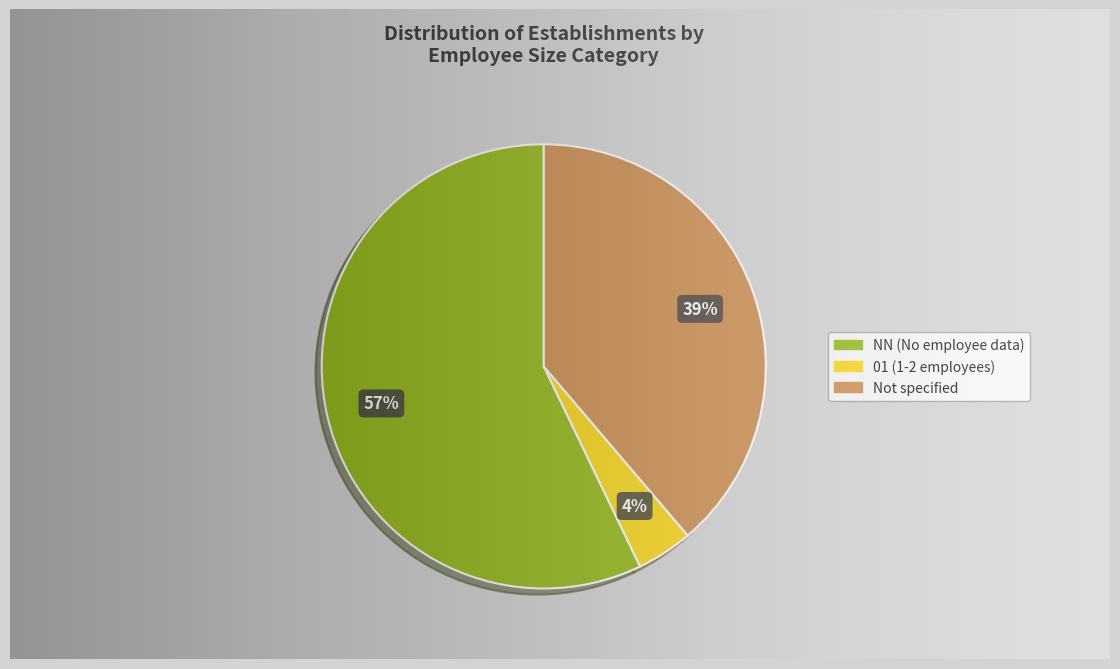

Combined, do NN and  account for over 50%?

Yes